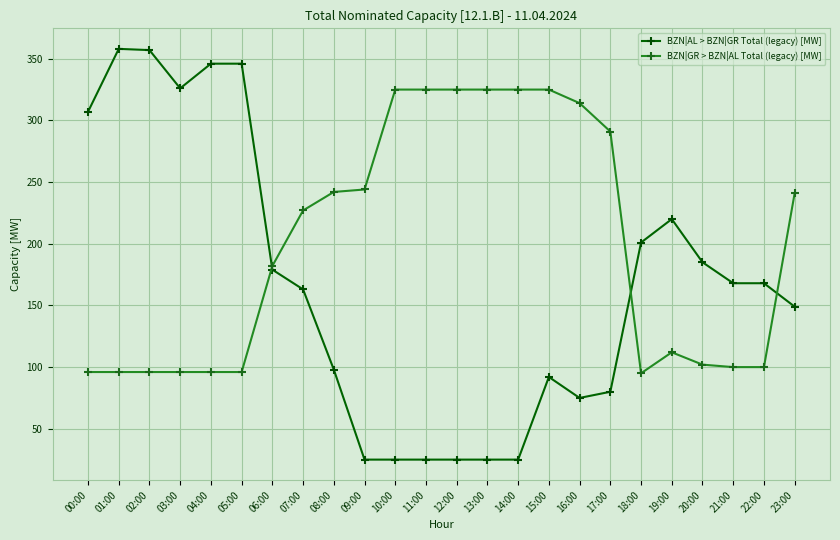

Does the chart display data point markers on the line(s)?

Yes